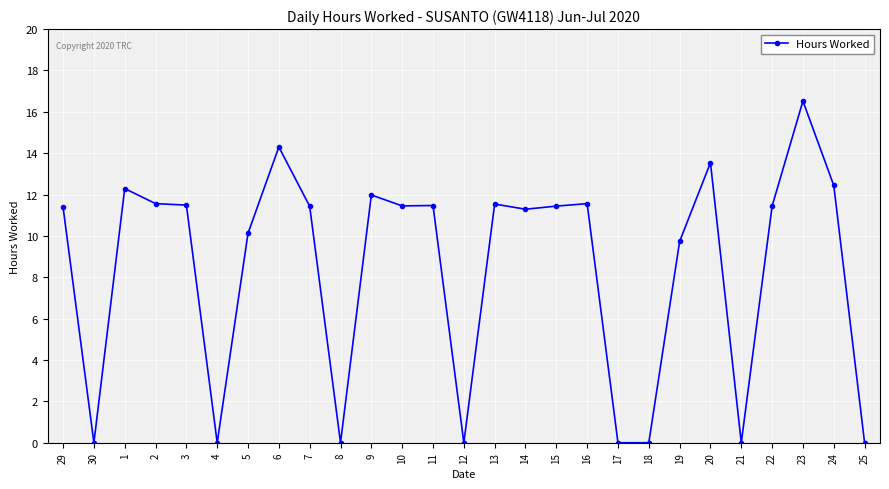

Which label corresponds to the largest value in the chart?

23